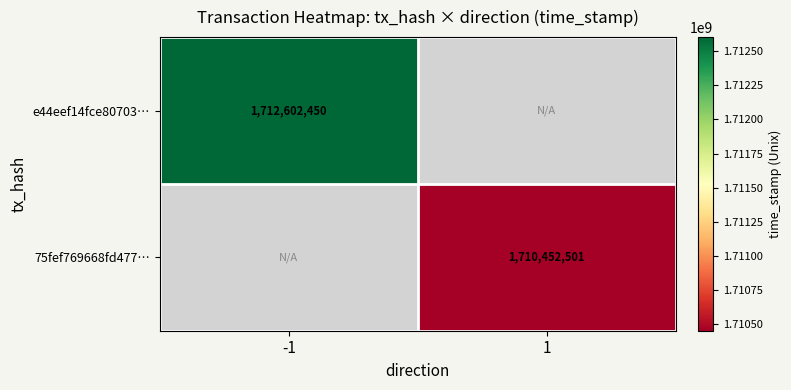

At how many categories does at least one series exceed 1149051499?

2